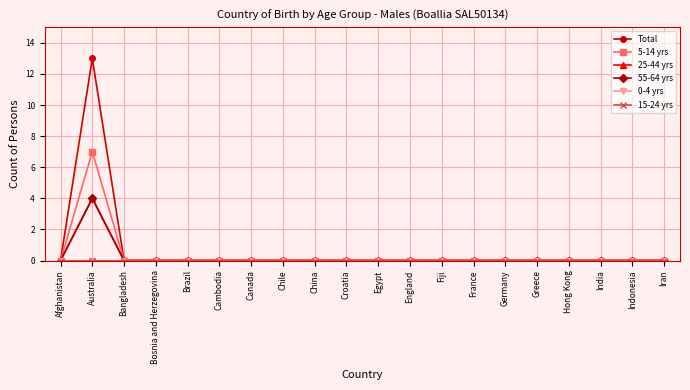

Which series has the largest range (max minus min)?

Total